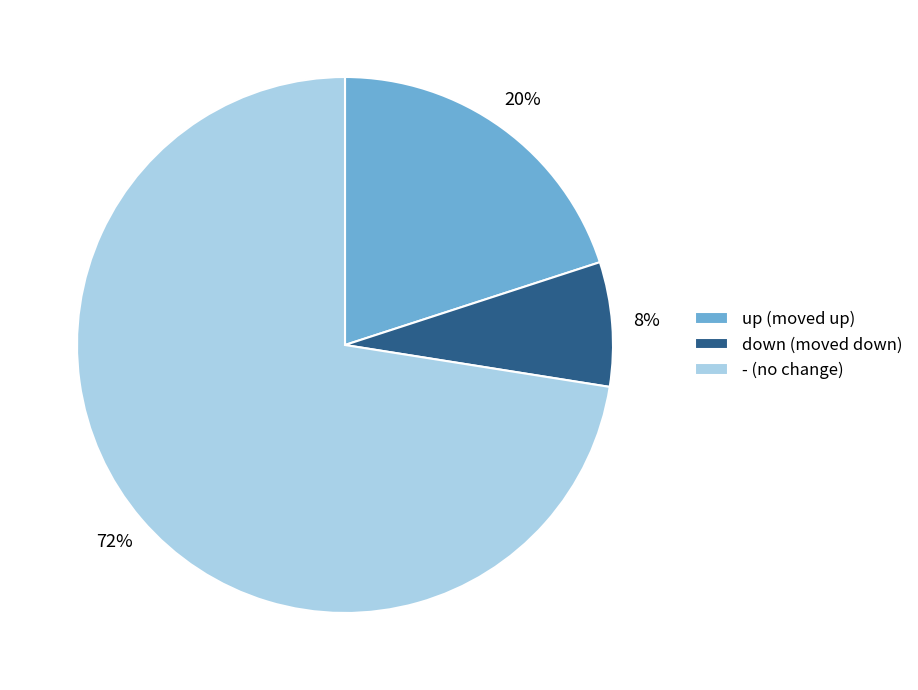

Do down and up together represent more than half of the pie?

No